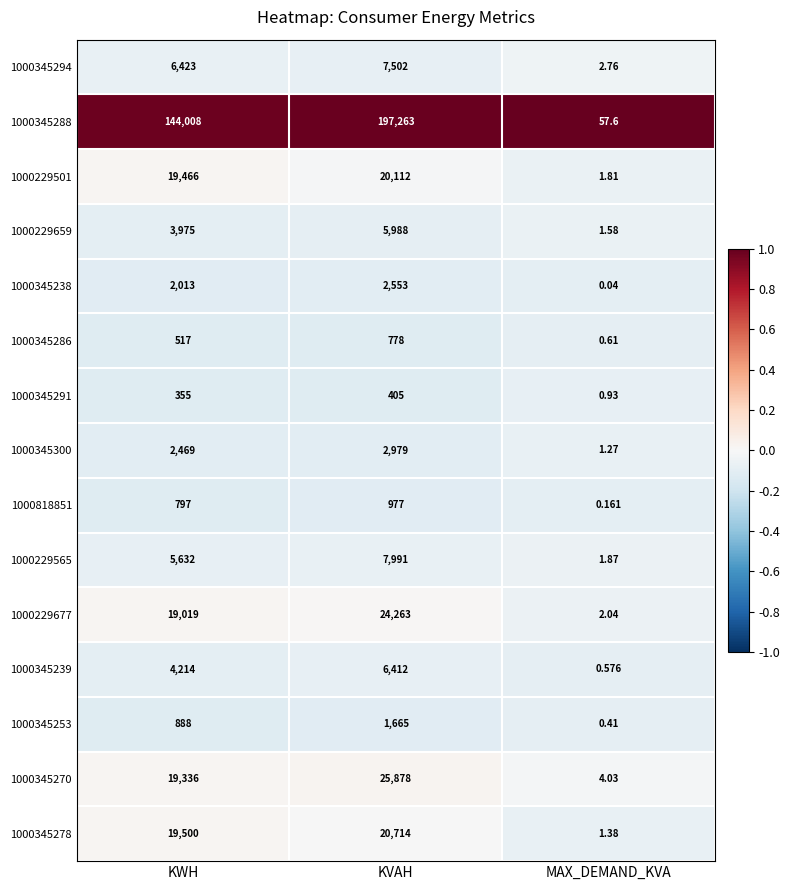

Which series has the widest spread of values?

1000345288